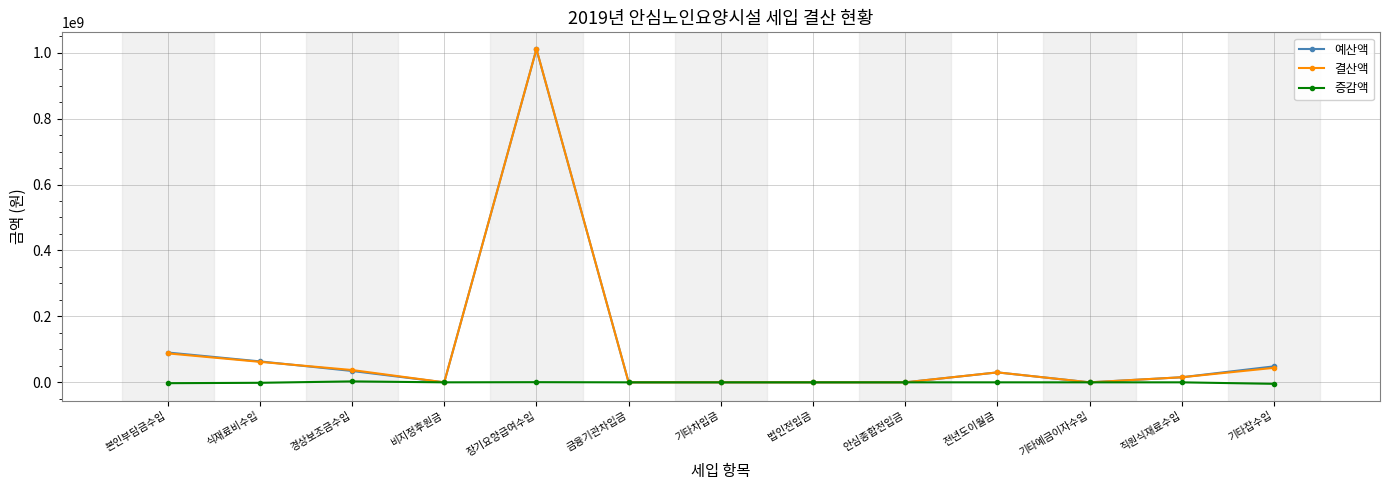

At which label does 예산액 first exceed 15405770?

본인부담금수입